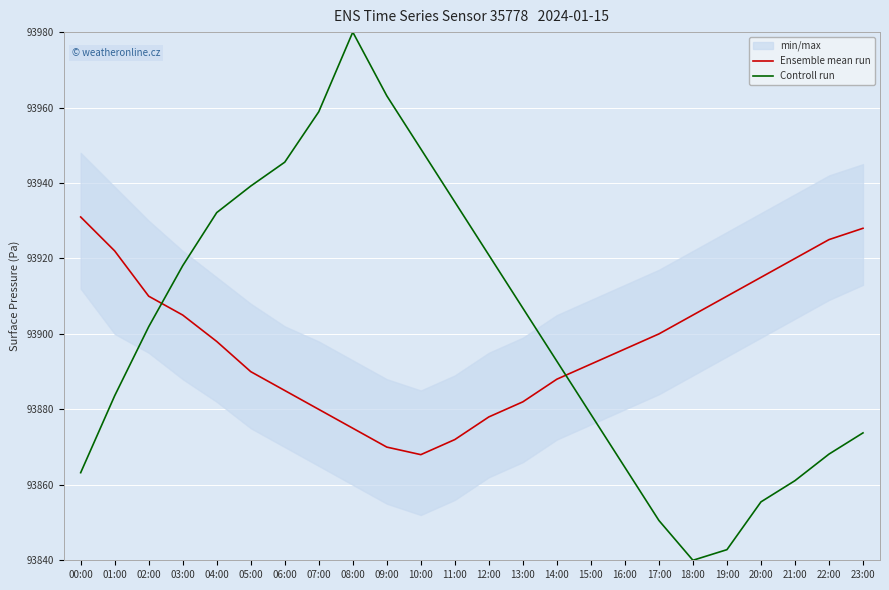

Which has a higher value, 18:00 or 03:00?

18:00